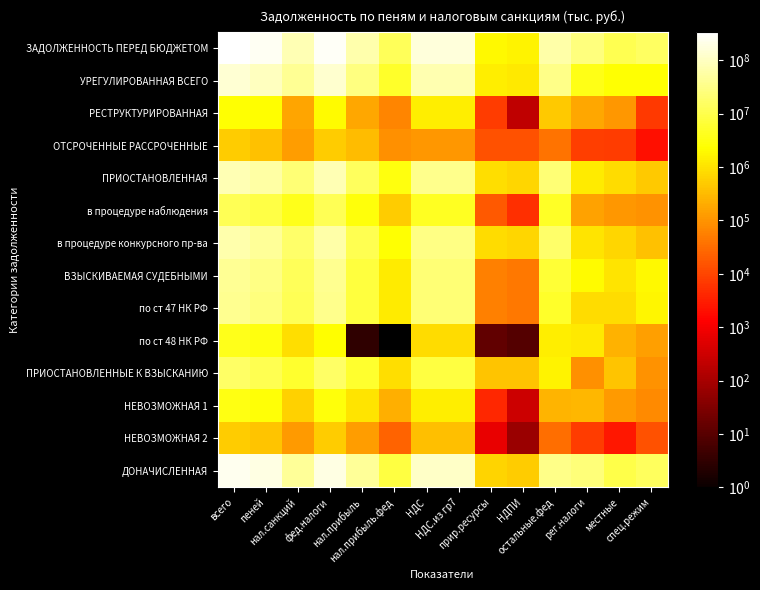

Rank the series by their maximum value, from lowest to highest.

ОТСРОЧЕННЫЕ РАССРОЧЕННЫЕ, НЕВОЗМОЖНАЯ 2, РЕСТРУКТУРИРОВАННАЯ, НЕВОЗМОЖНАЯ 1, по ст 48 НК РФ, в процедуре наблюдения, ПРИОСТАНОВЛЕННЫЕ К ВЗЫСКАНИЮ, по ст 47 НК РФ, ВЗЫСКИВАЕМАЯ СУДЕБНЫМИ, в процедуре конкурсного пр-ва, ПРИОСТАНОВЛЕННАЯ, УРЕГУЛИРОВАННАЯ ВСЕГО, ДОНАЧИСЛЕННАЯ, ЗАДОЛЖЕННОСТЬ ПЕРЕД БЮДЖЕТОМ